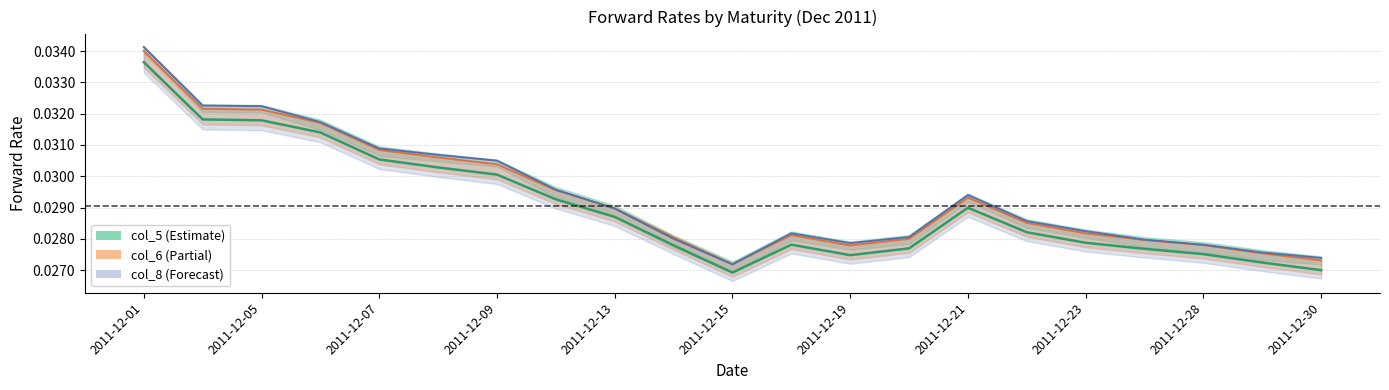

The col_5 series shows 0.0 at 2011-12-19. True or false?

False